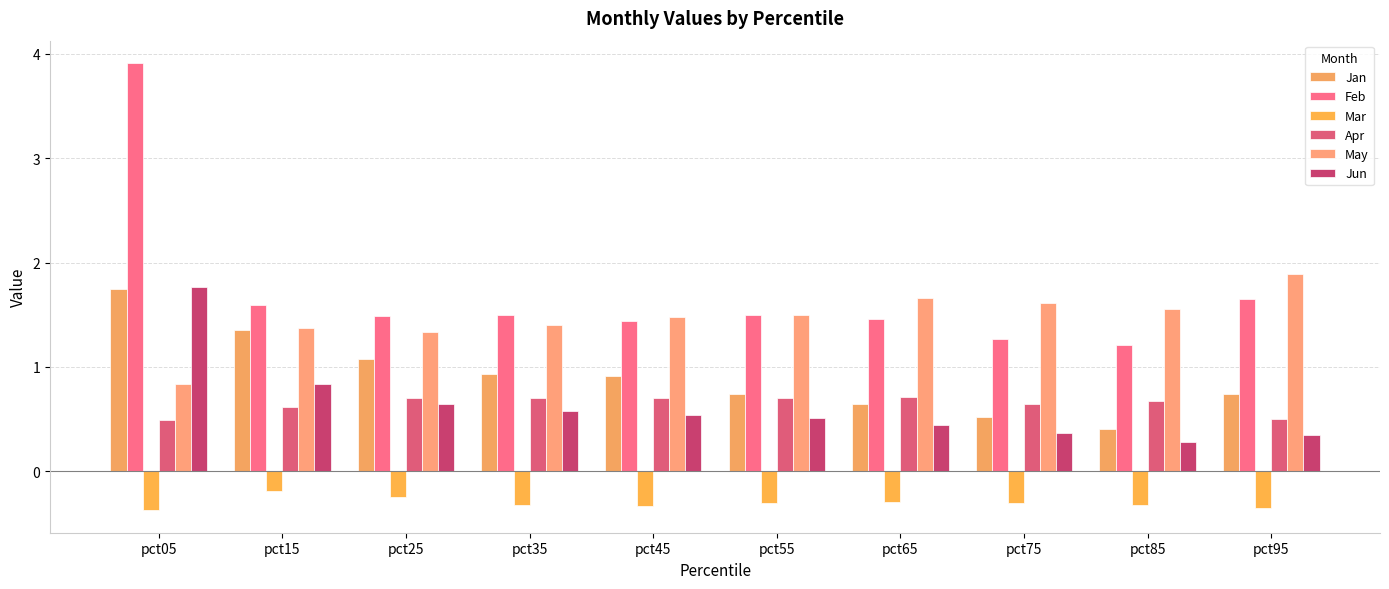

Which label corresponds to the smallest value in the chart?

pct05